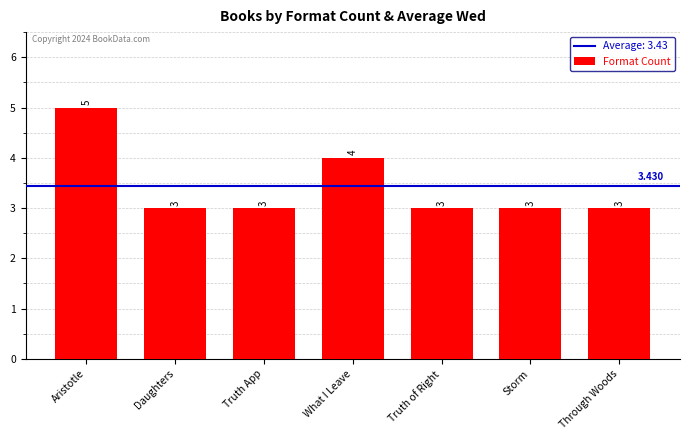

Does the chart contain any negative values?

No